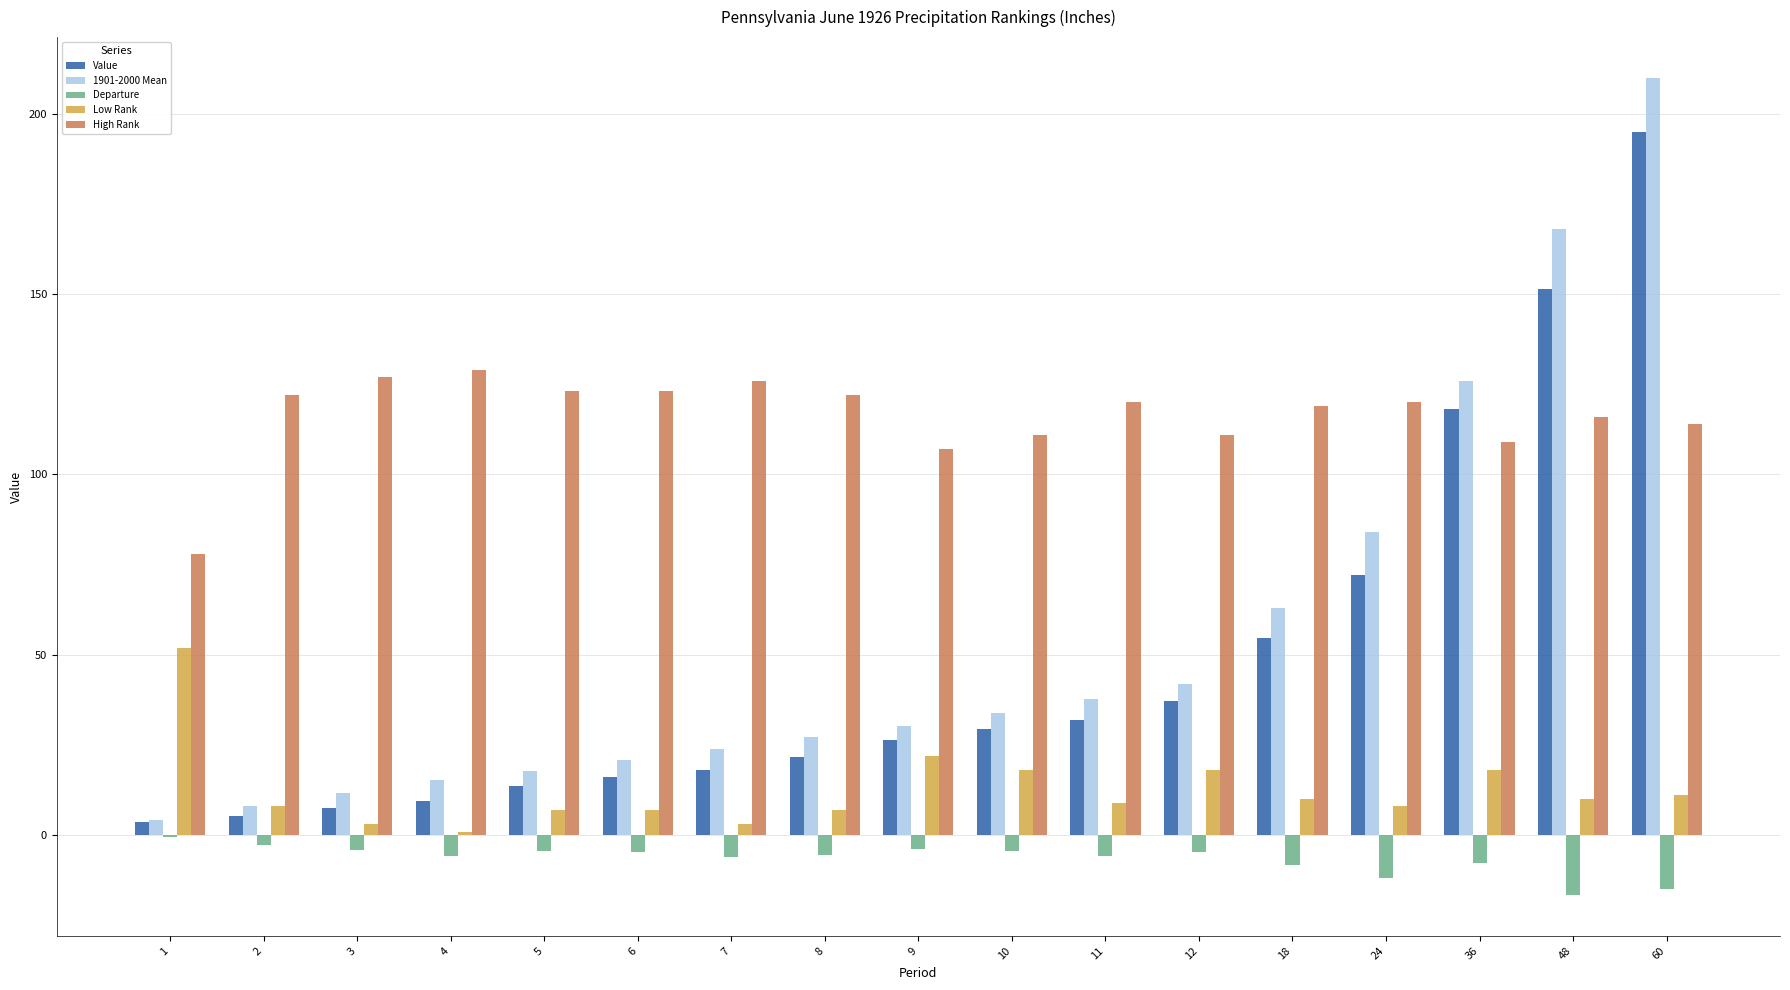

What value does the High Rank series have at 2?

122.0